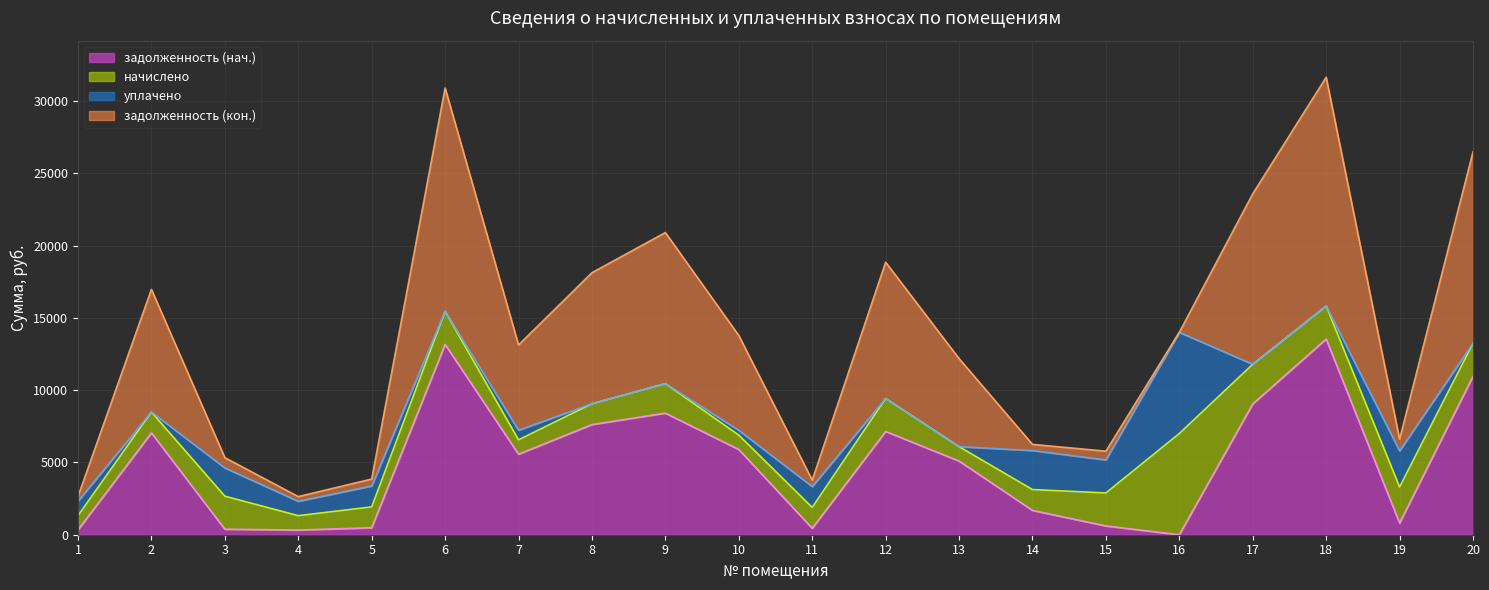

Is it true that уплачено equals 4439.7 at 12?

False